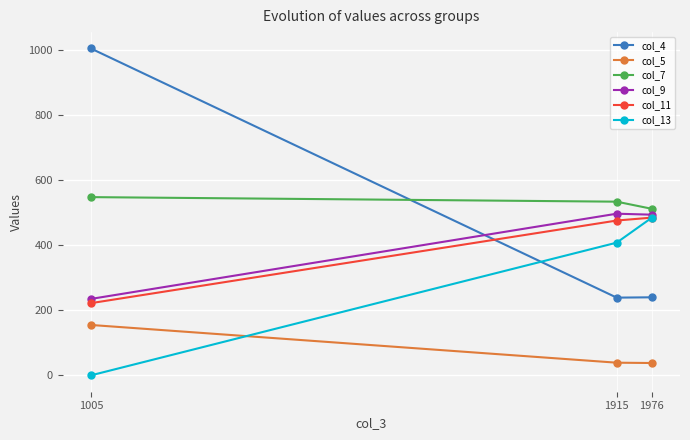

What are all the series names shown in the legend?

col_4, col_5, col_7, col_9, col_11, col_13